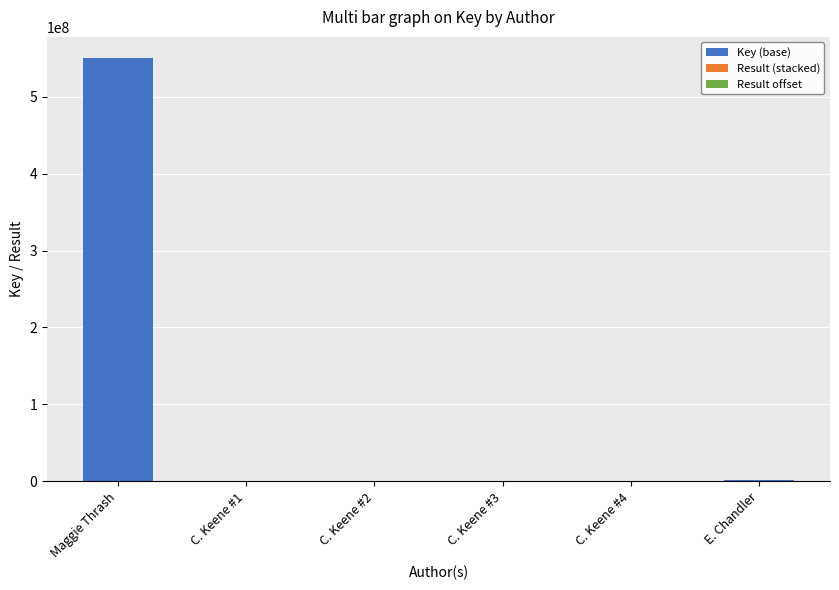

Are the bars horizontal?

No